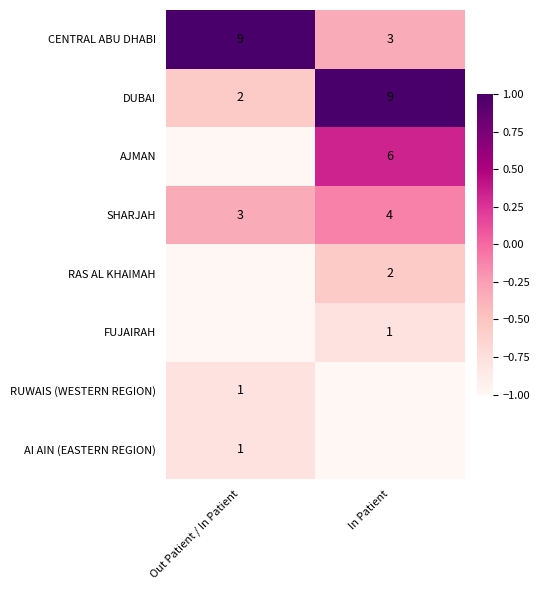

Rank the categories by SHARJAH value from highest to lowest.

In Patient, Out Patient / In Patient